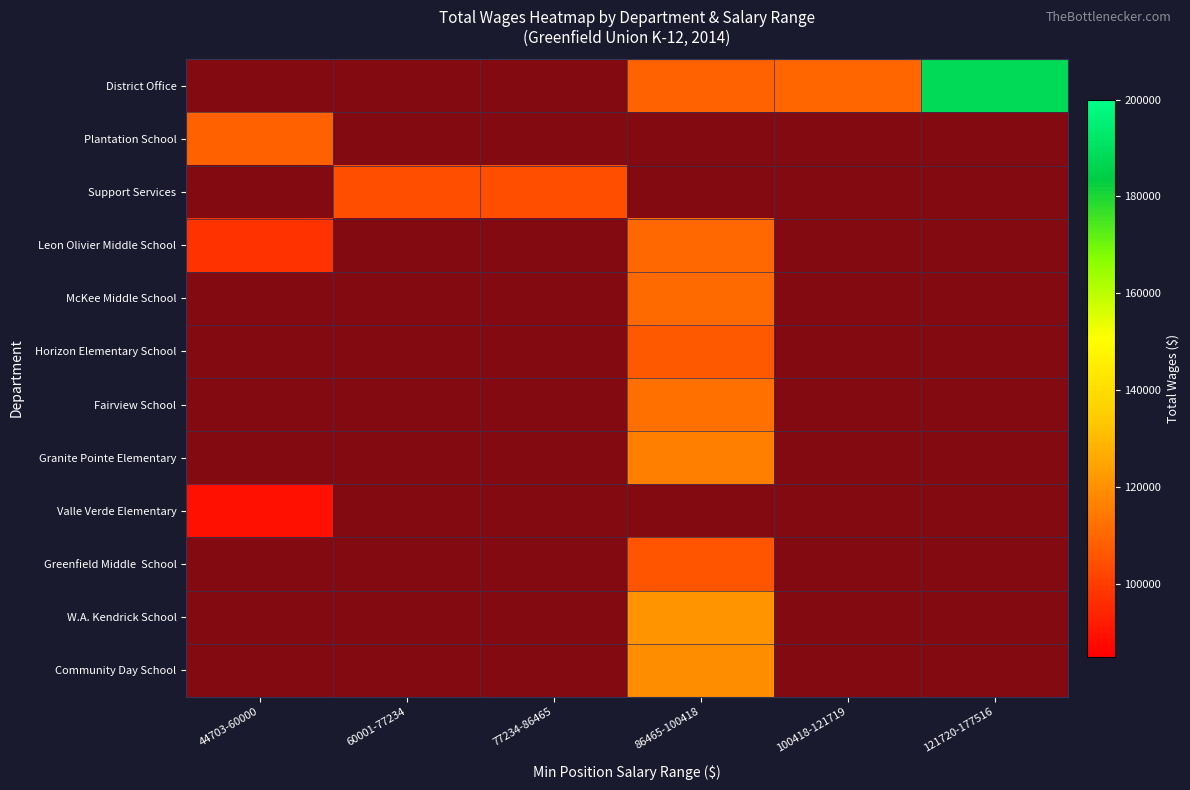

What is the greatest value displayed?

188049.0